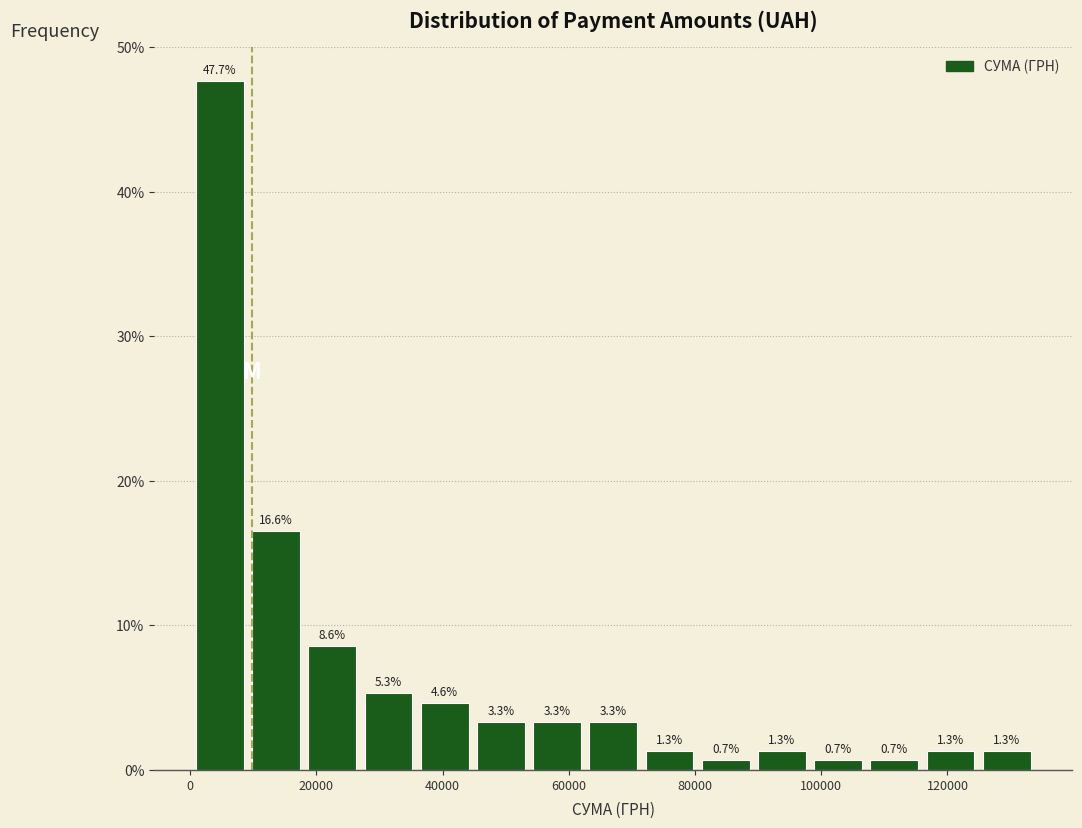

Which range on the x-axis has the tallest bar?

0 to 10000